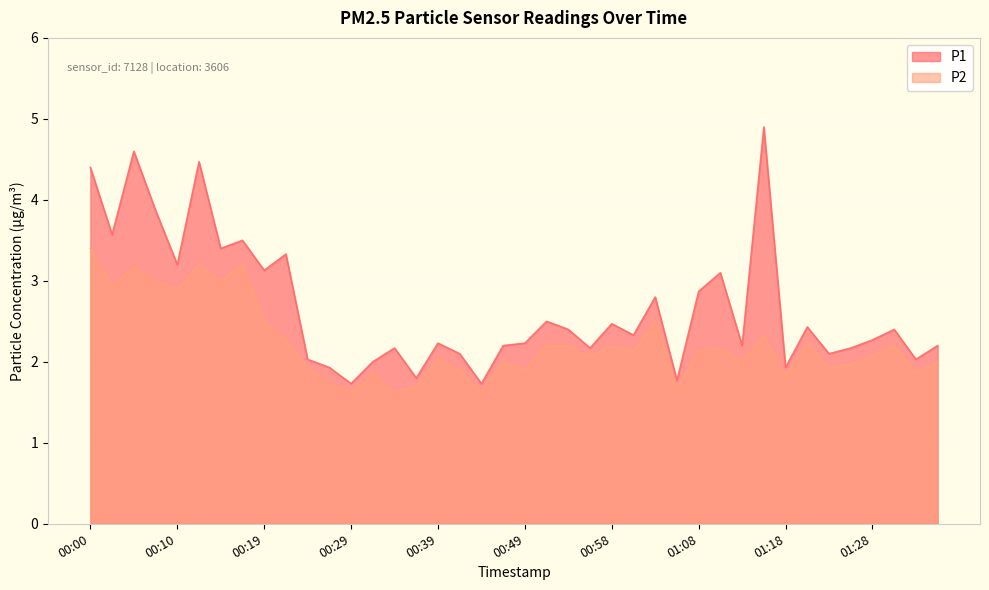

How many categories are shown in the chart?

40